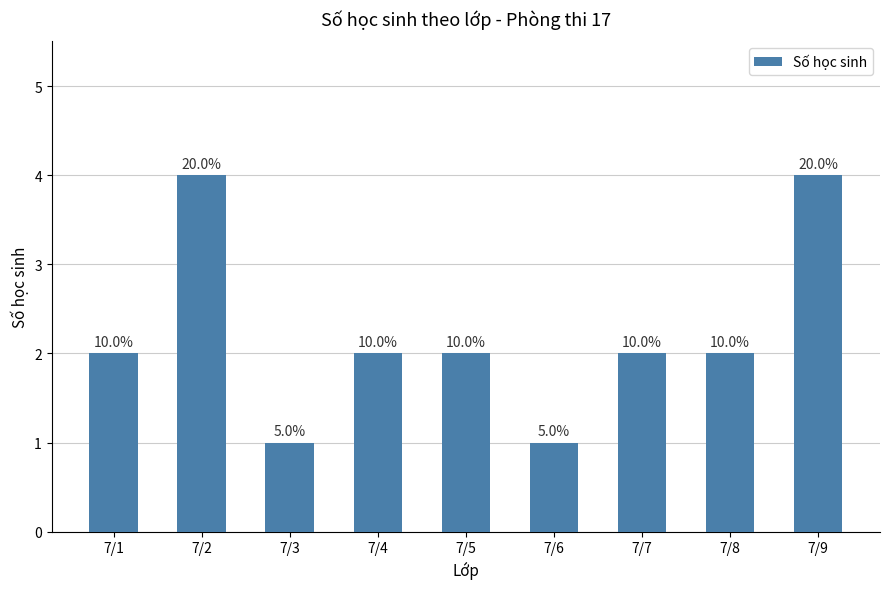

Reading left to right, list all the values displayed in this chart.

2	4	1	2	2	1	2	2	4